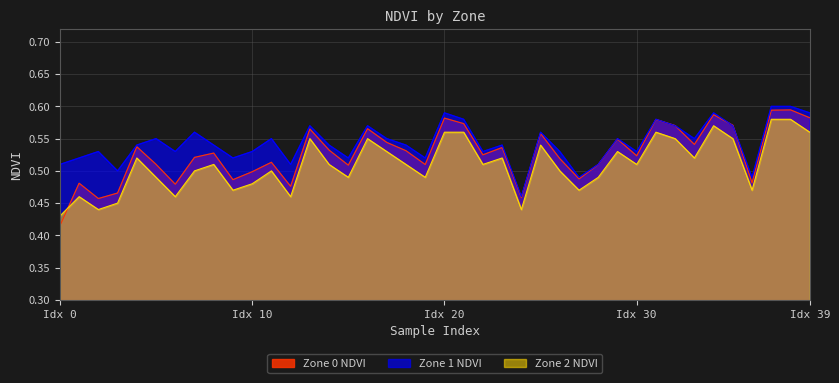

True or false: Zone 1 NDVI and Zone 2 NDVI intersect in this chart.

False